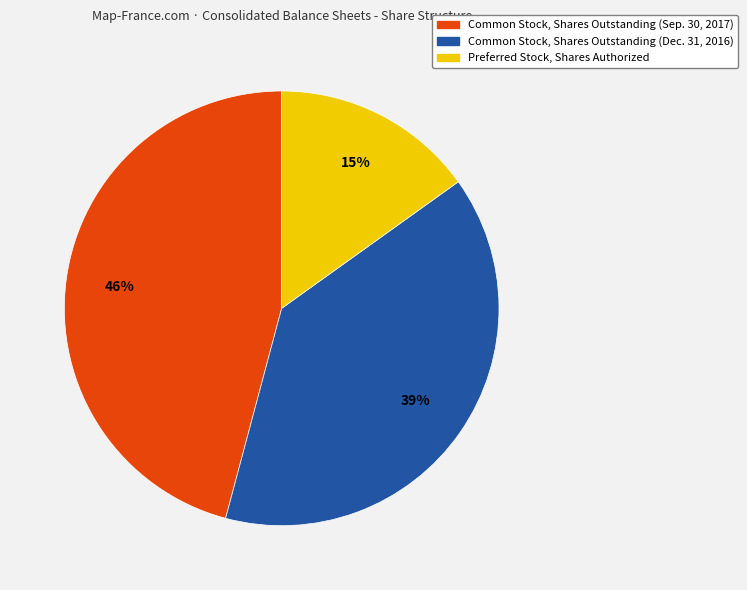

Is it true that Common Stock, Shares Outstanding (Sep. 30, 2017) is 46% of the pie?

True